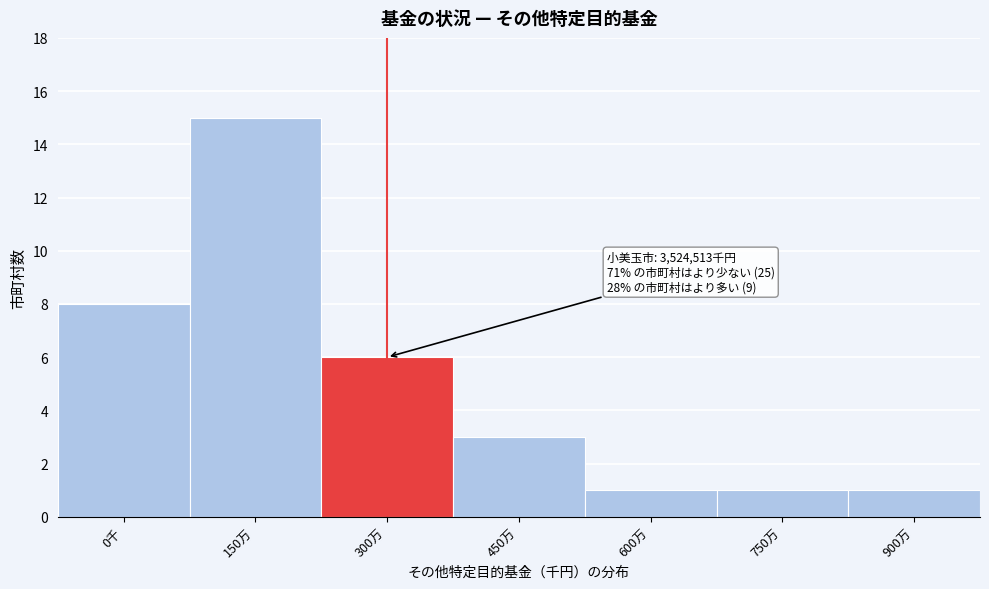

Reading left to right, what are all the values shown in this chart?

8	15	6	3	1	1	1